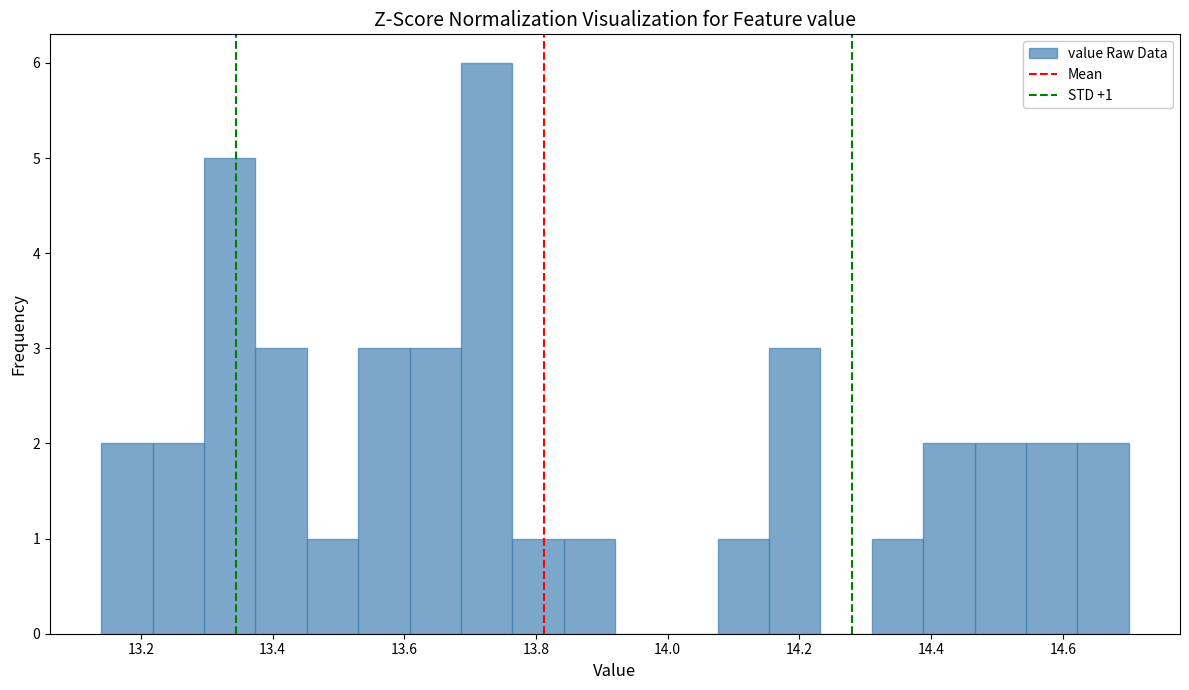

Read against the x-axis, roughly where is the centre of the tallest bar?

13.72